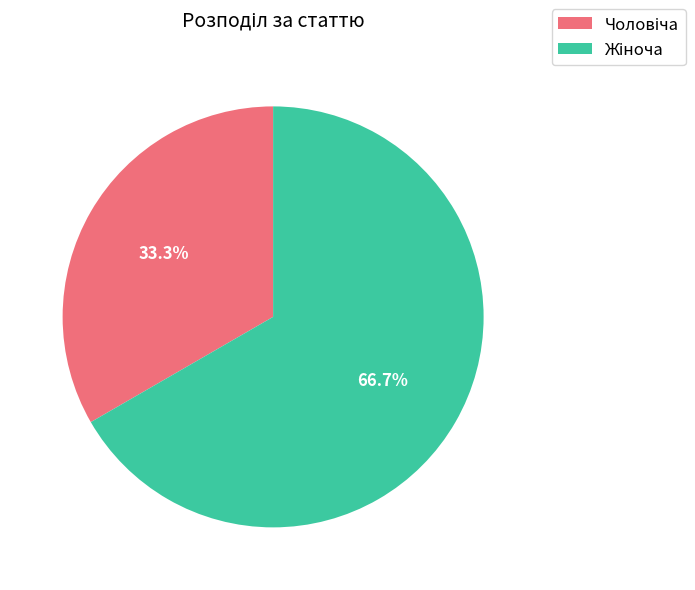

Does any single category account for the majority?

Yes